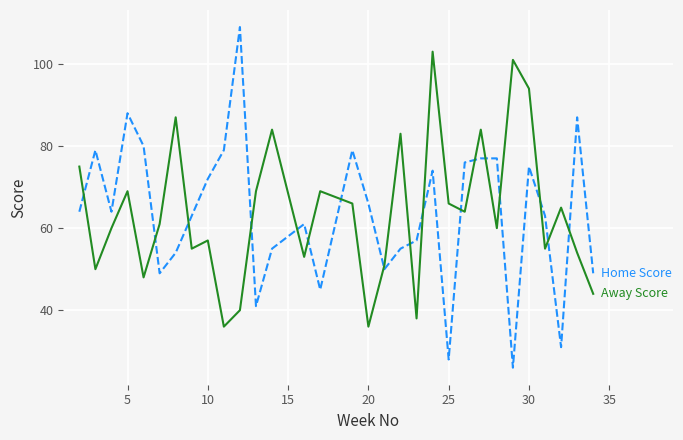

What is the smallest value displayed?

26